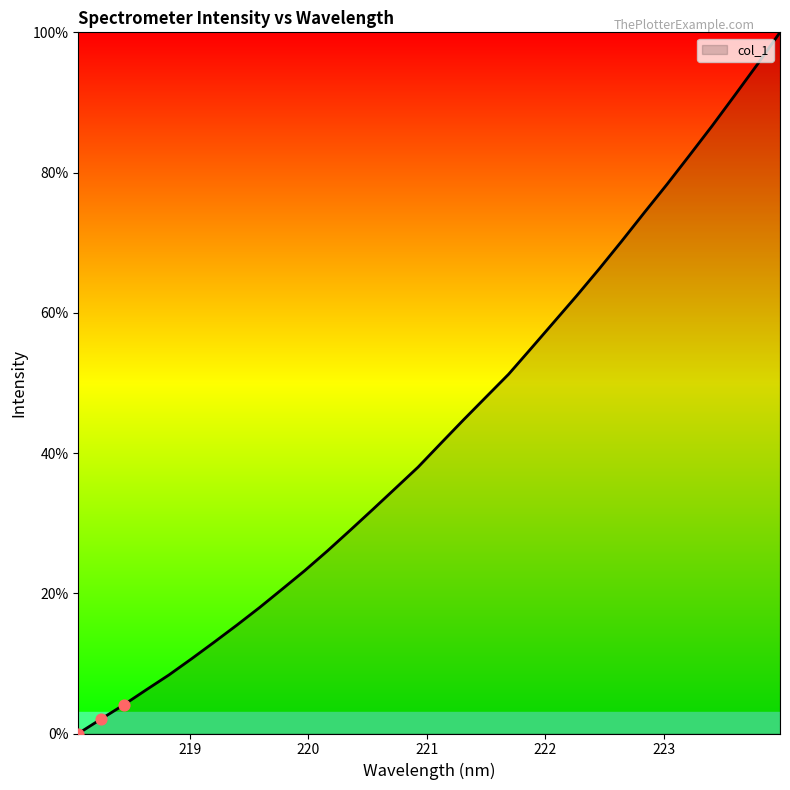

What is the greatest value displayed?

100.0